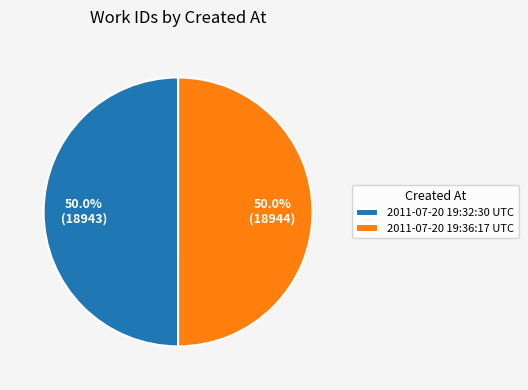

What percentage is NOT represented by 2011-07-20 19:32:30 UTC?

50.0%